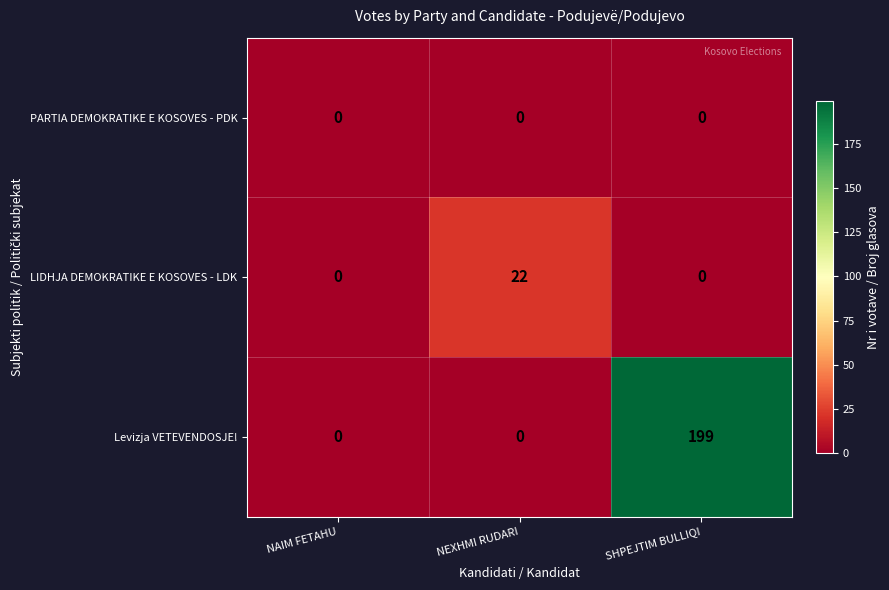

Reading right to left, transcribe all the data shown in this chart.

PARTIA DEMOKRATIKE E KOSOVES - PDK: 0	0	0
LIDHJA DEMOKRATIKE E KOSOVES - LDK: 0	22	0
Levizja VETEVENDOSJE!: 199	0	0